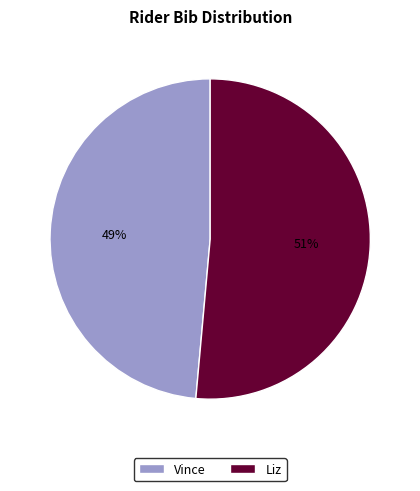

How many segments does this pie chart have?

2